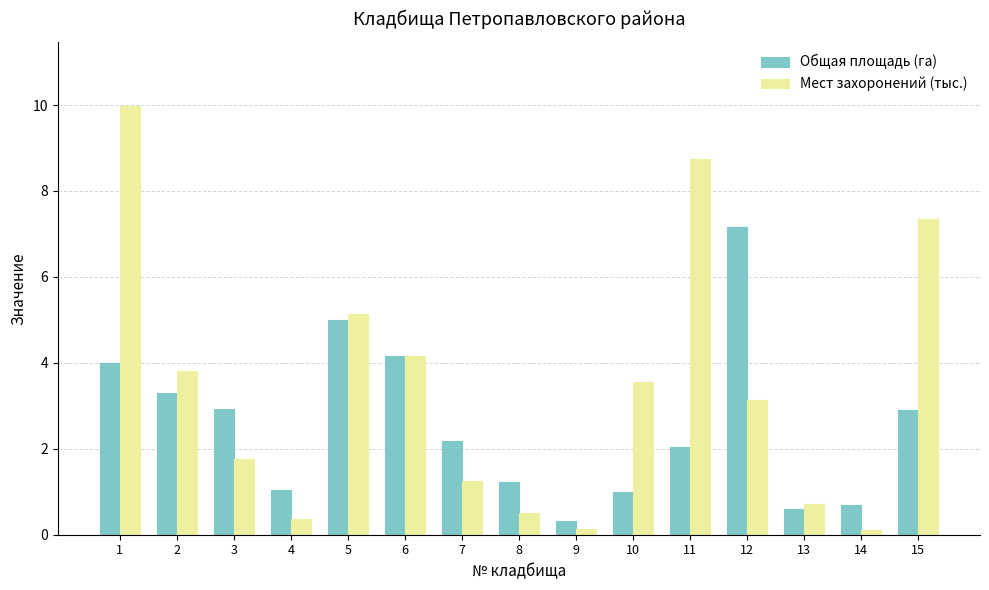

Rank the series by their average value, from lowest to highest.

Общая площадь (га), Мест захоронений (тыс.)